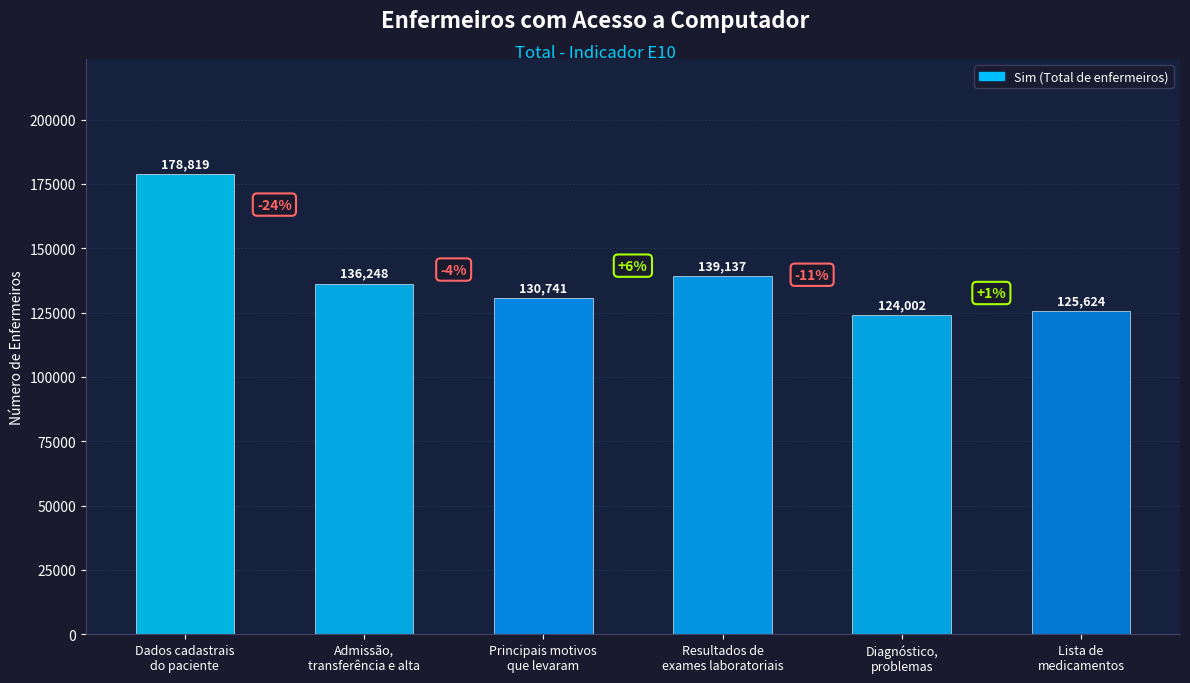

What is the maximum value shown in the chart?

178819